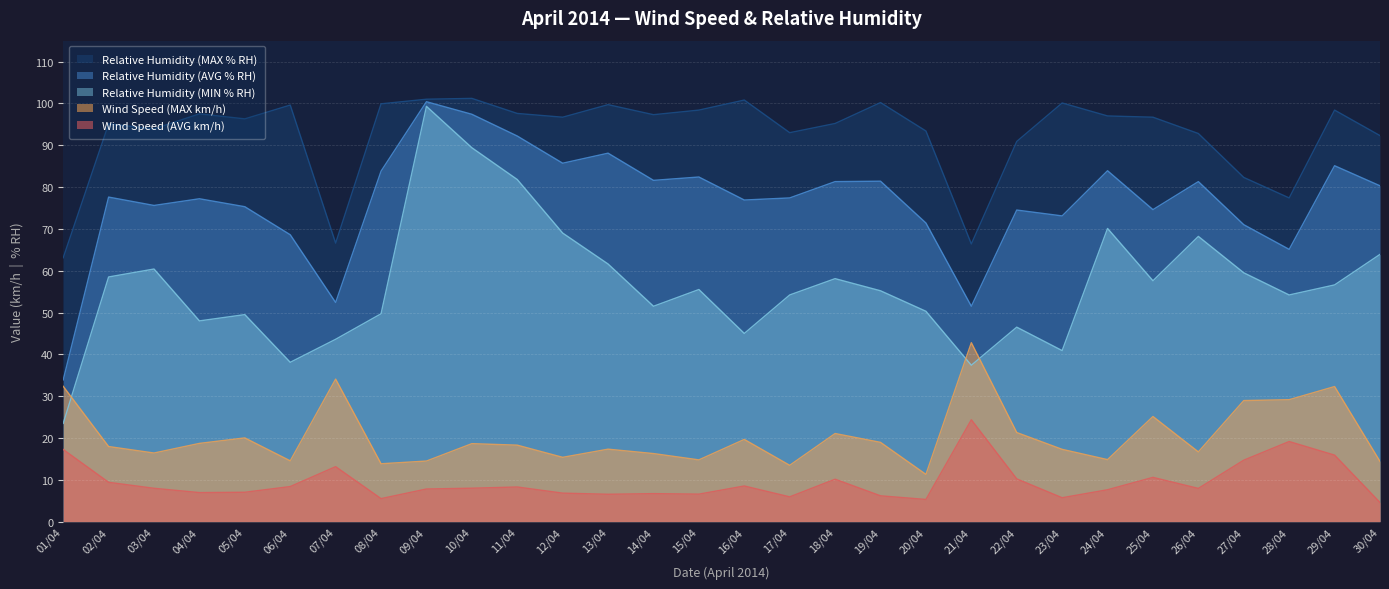

Which has a higher value, 29/04 or 17/04?

29/04